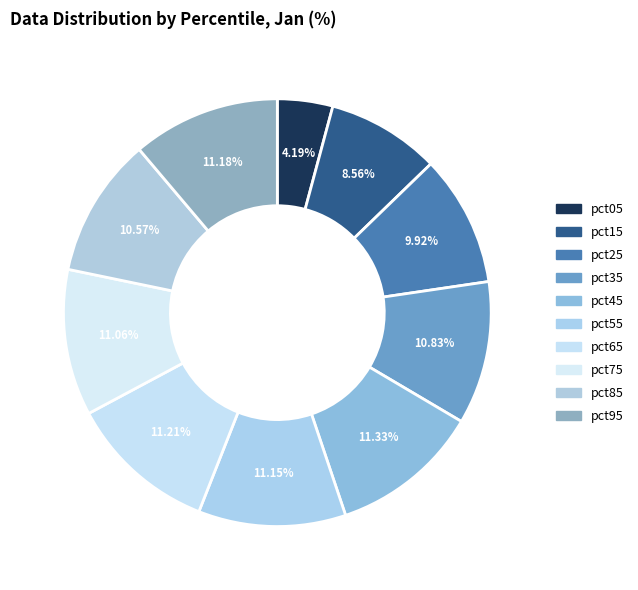

Which category has the smallest portion of the pie?

pct05